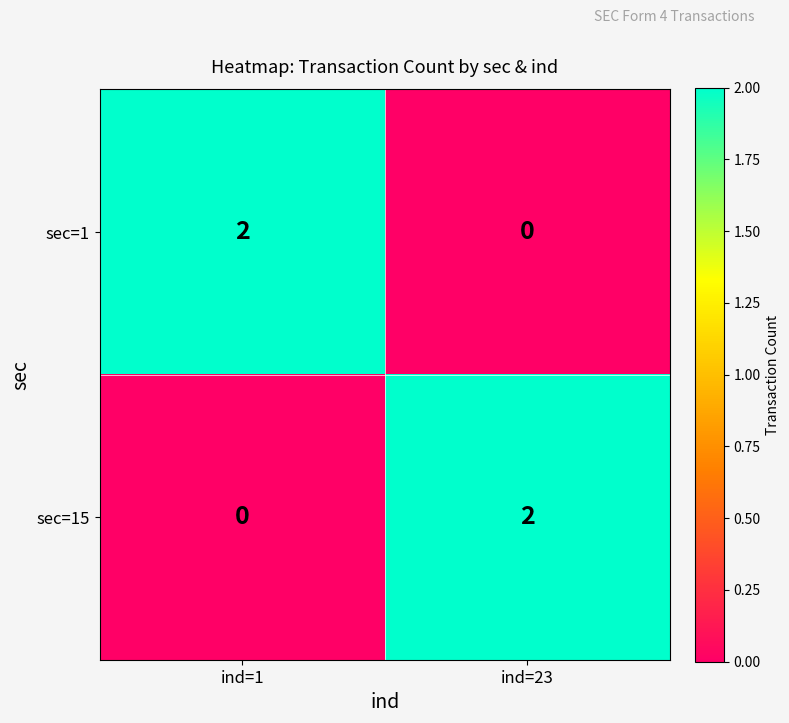

How many data points does each series have?

2